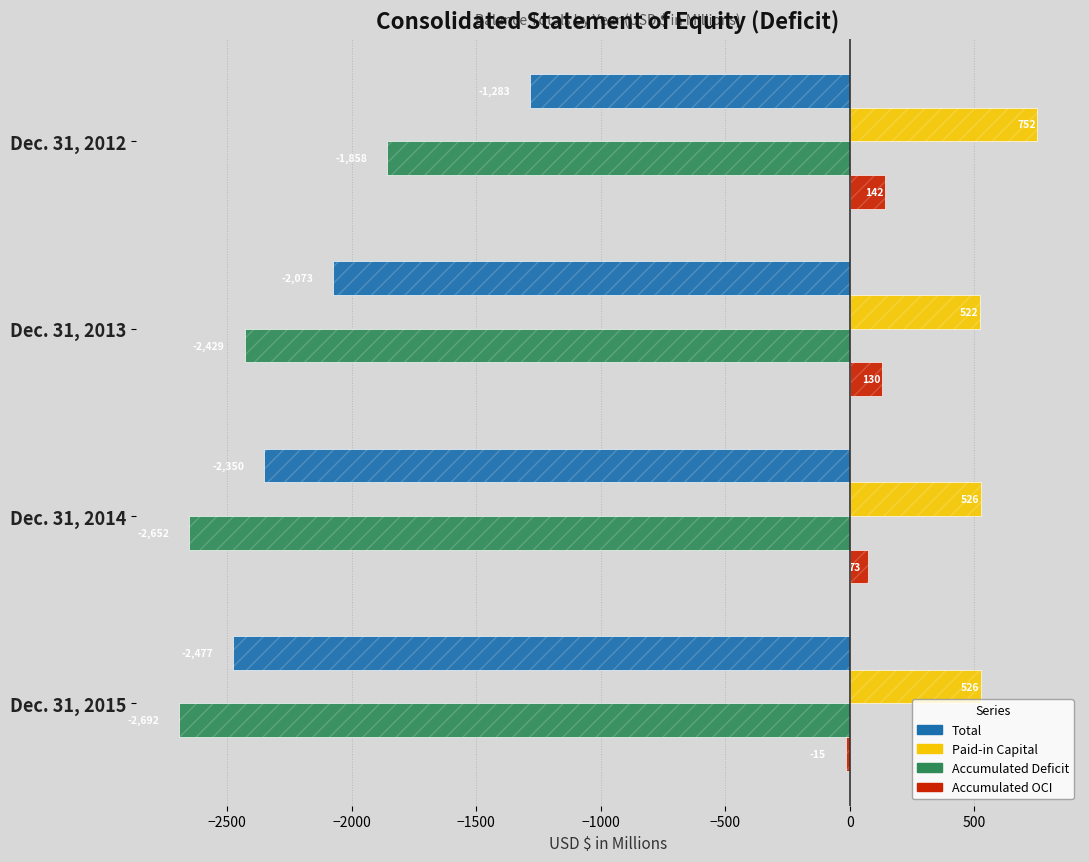

What is the value of the Total bar at the 1st from the left?

-1283